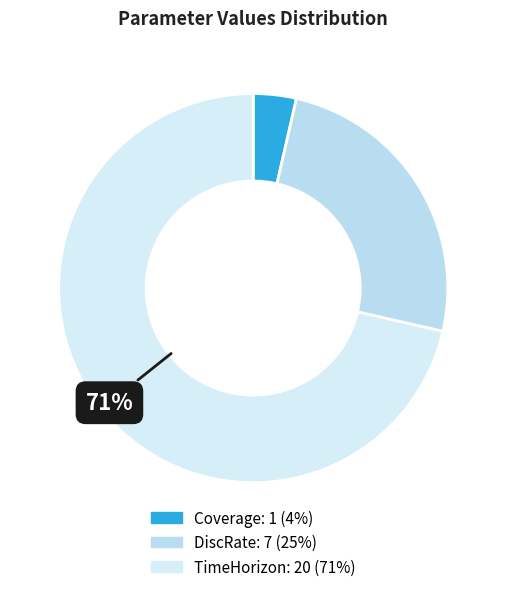

To the nearest percent, what is the difference between the largest and smallest slice percentages?

68%